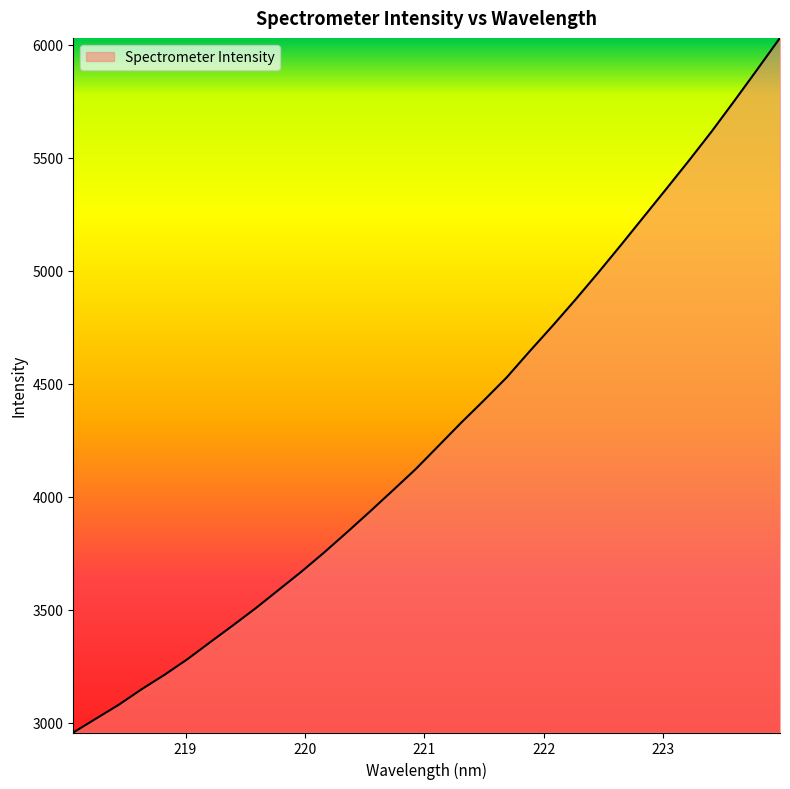

What is the smallest value displayed?

2957.5